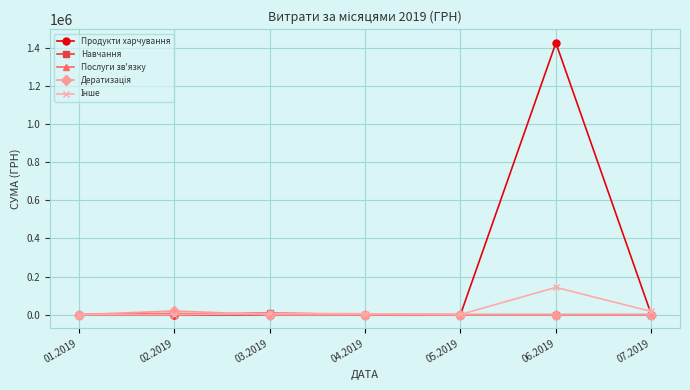

The value of Послуги зв'язку at 01.2019 is 0.0. True or false?

True